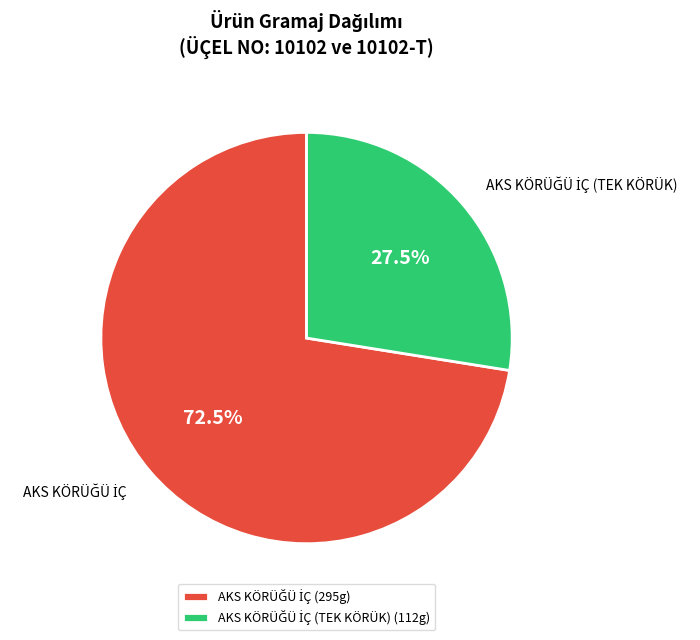

Is there a majority slice in this chart?

Yes